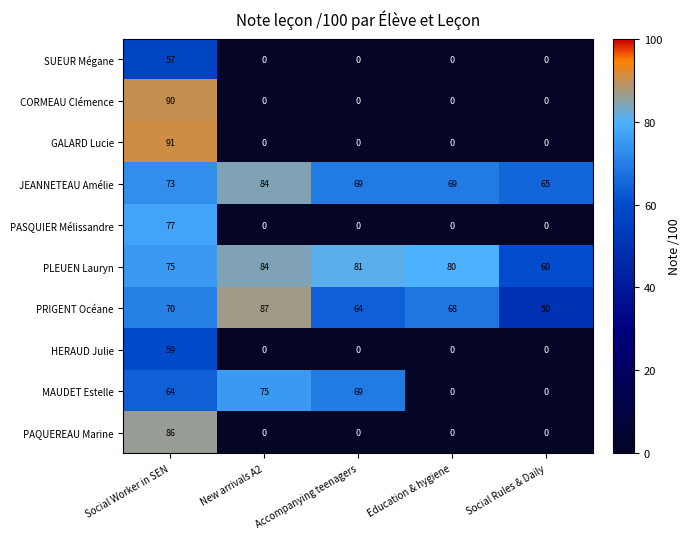

Rank the categories by PRIGENT Océane value from lowest to highest.

Social Rules & Daily, Accompanying teenagers, Education & hygiene, Social Worker in SEN, New arrivals A2